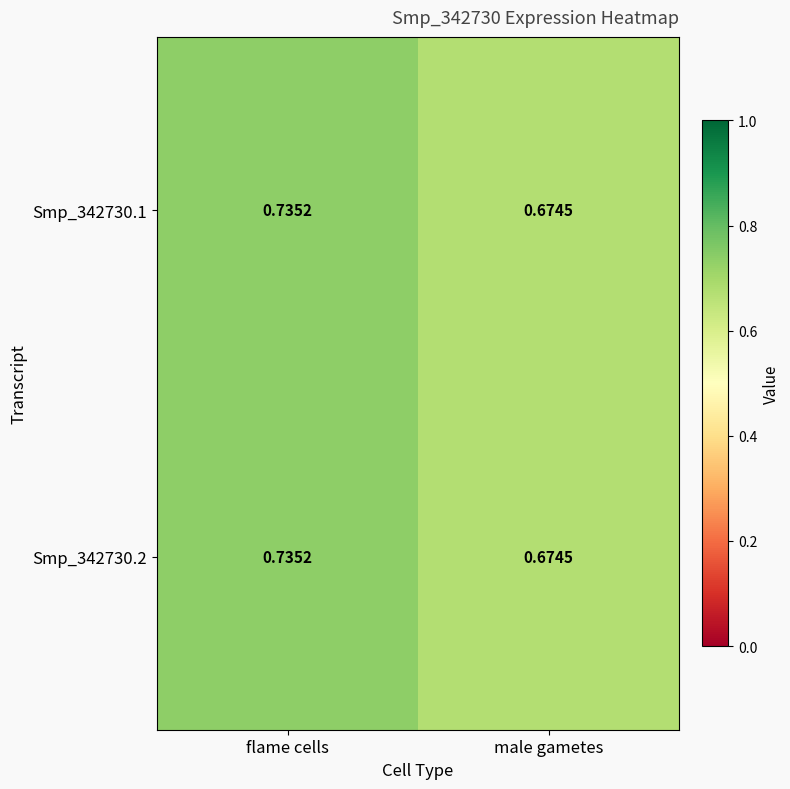

Rank the categories by Smp_342730.1 value from lowest to highest.

male gametes, flame cells